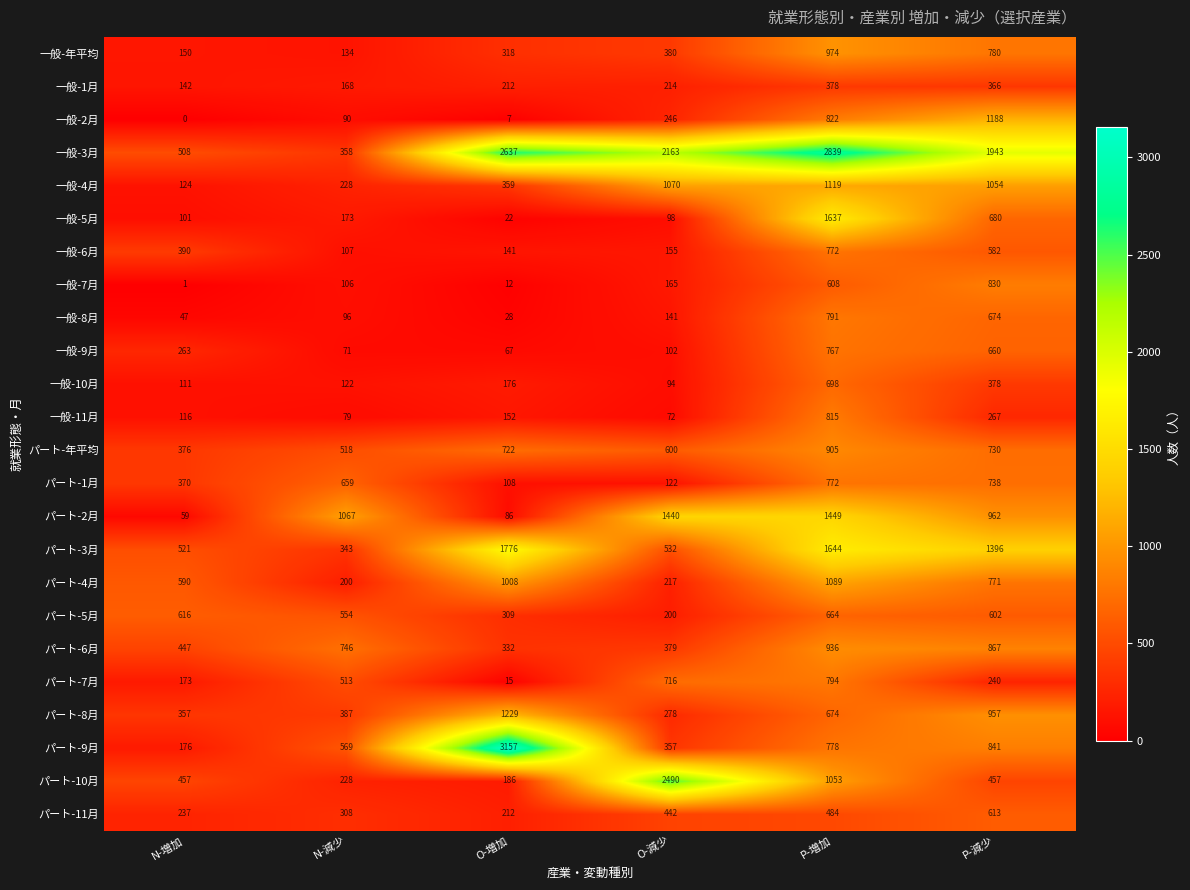

Rank the categories by 一般-6月 value from highest to lowest.

P-増加, P-減少, N-増加, O-減少, O-増加, N-減少